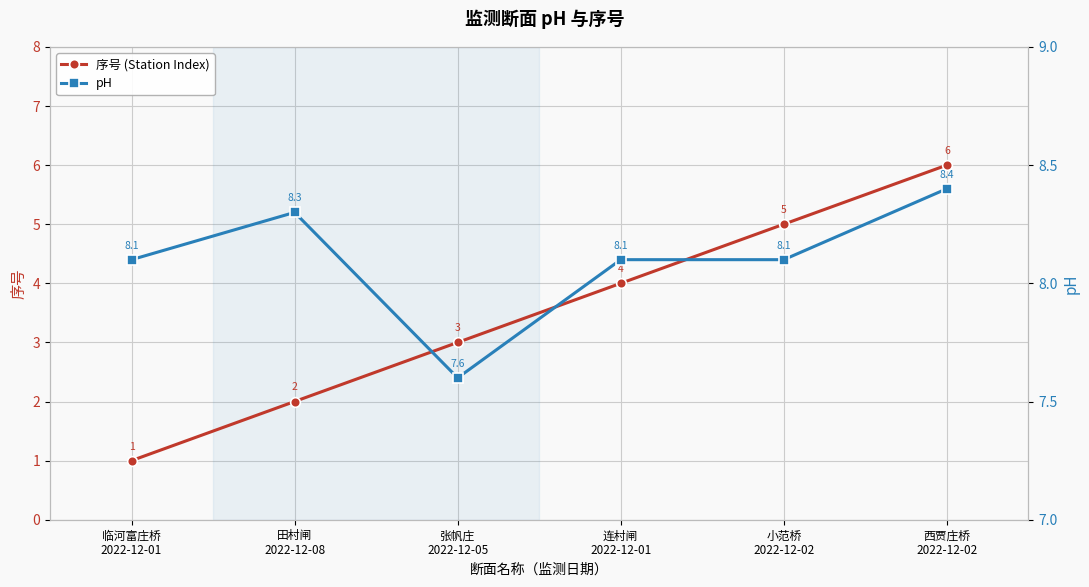

Count the 序号 (Station Index) values in the range 2 to 5.

4